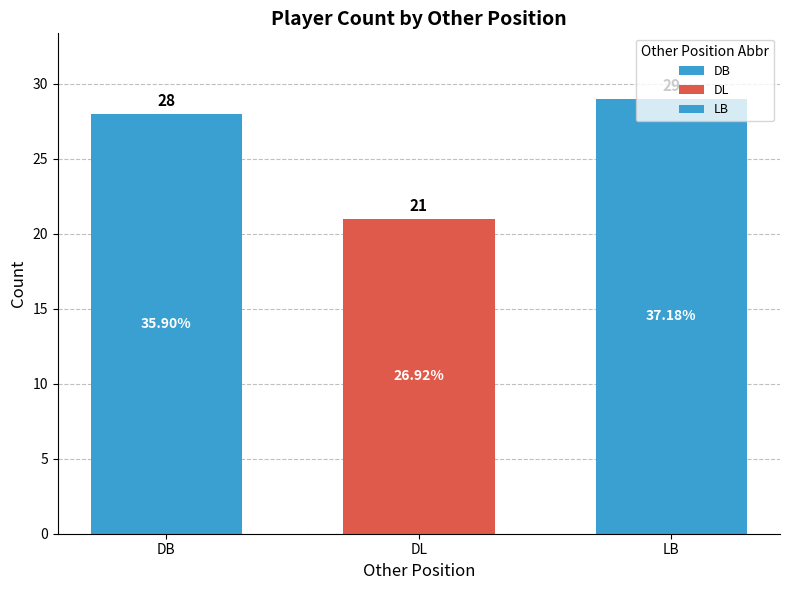

What is the greatest value displayed?

29